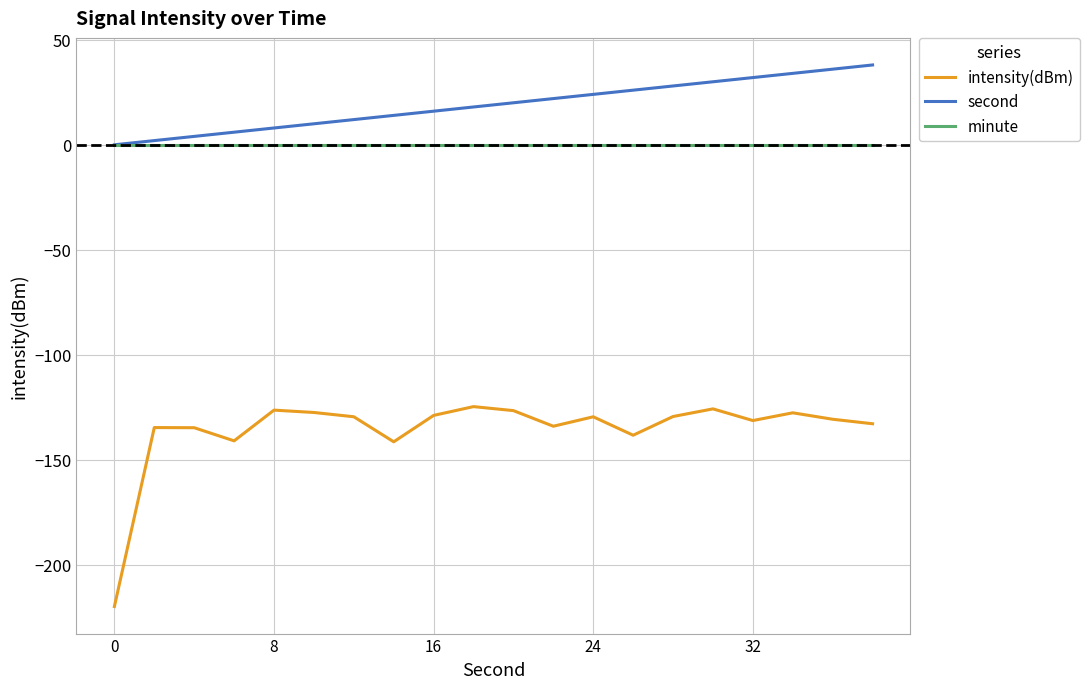

How many categories are shown in the chart?

20